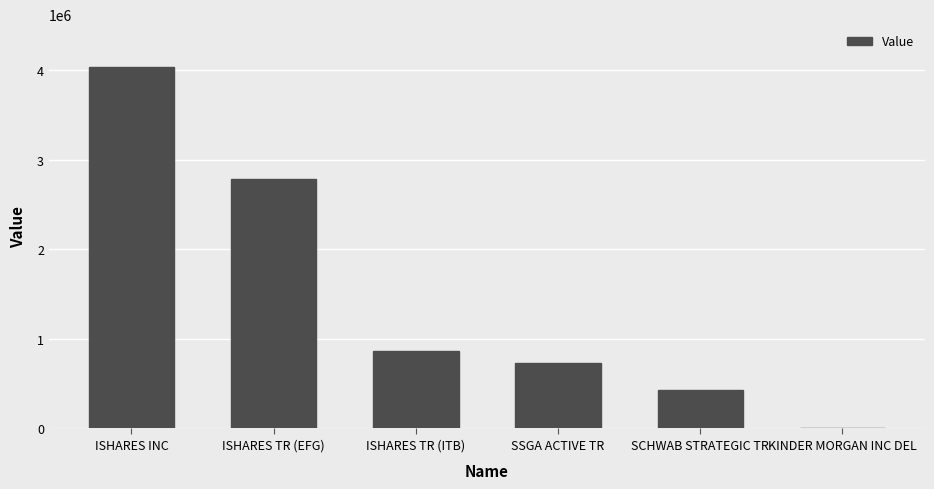

Are the bars grouped side by side (vs. stacked)?

No